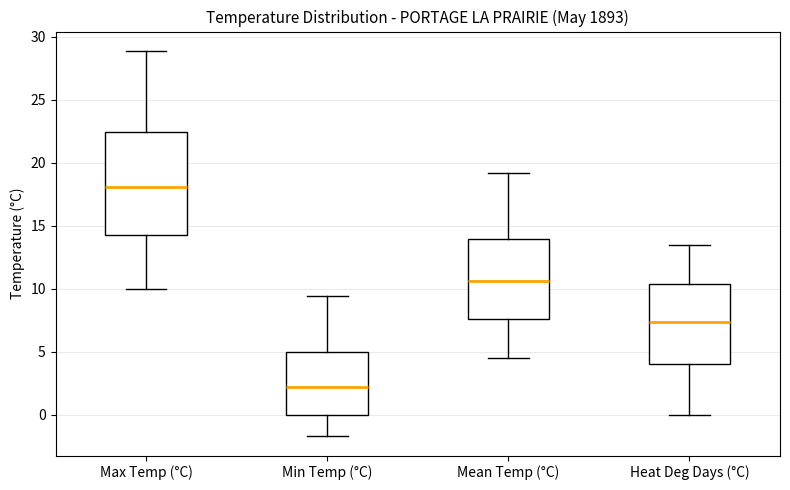

Where does the upper whisker of the box for Max Temp (°C) end on the y-axis? The values are not printed on the chart, so give them approximately, as read against the axis.

29.0